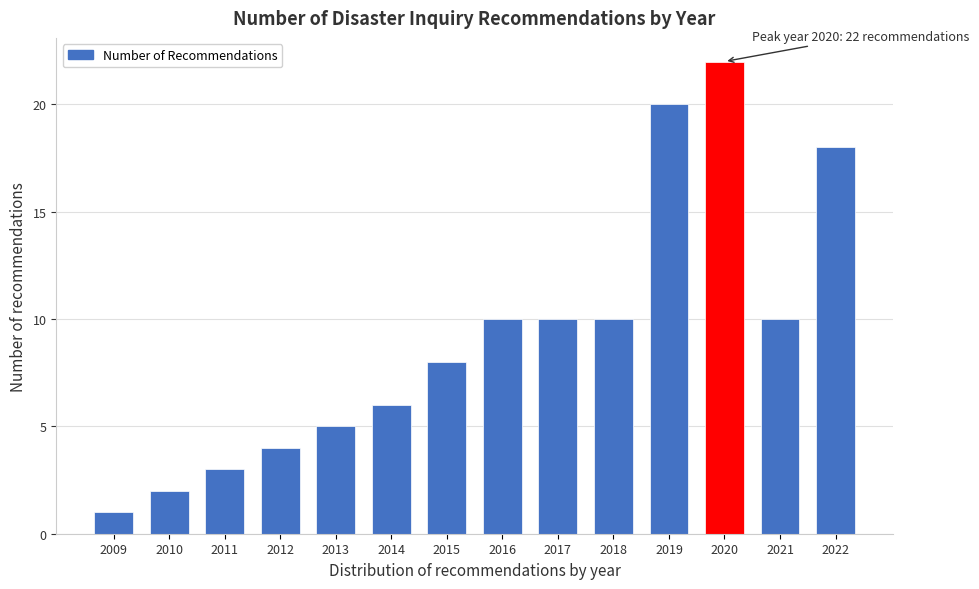

Reading left to right, what are all the values shown in this chart?

2009=1	2010=2	2011=3	2012=4	2013=5	2014=6	2015=8	2016=10	2017=10	2018=10	2019=20	2020=22	2021=10	2022=18